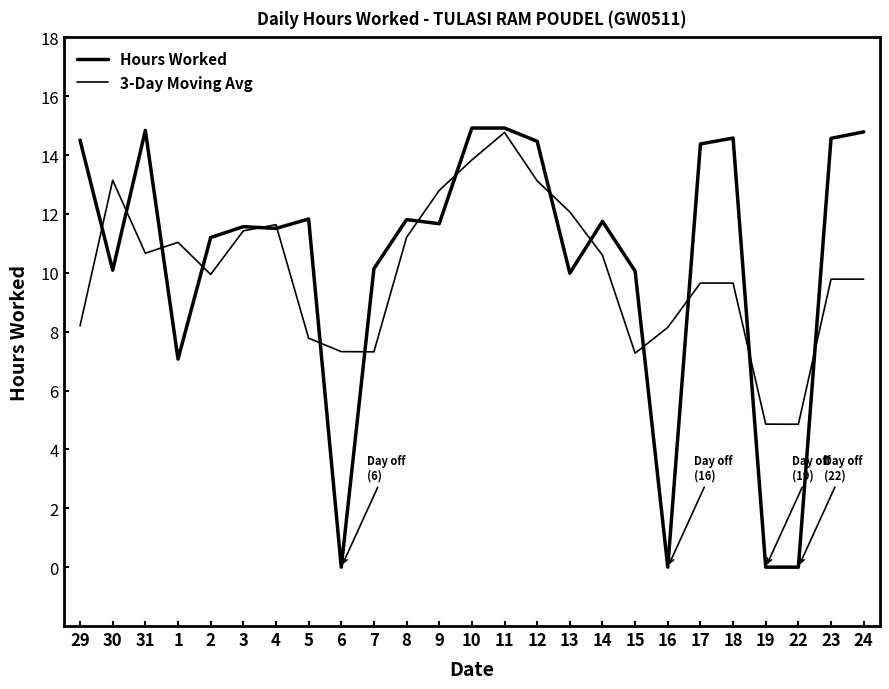

Where is the first local maximum for 3-Day Moving Avg?

30